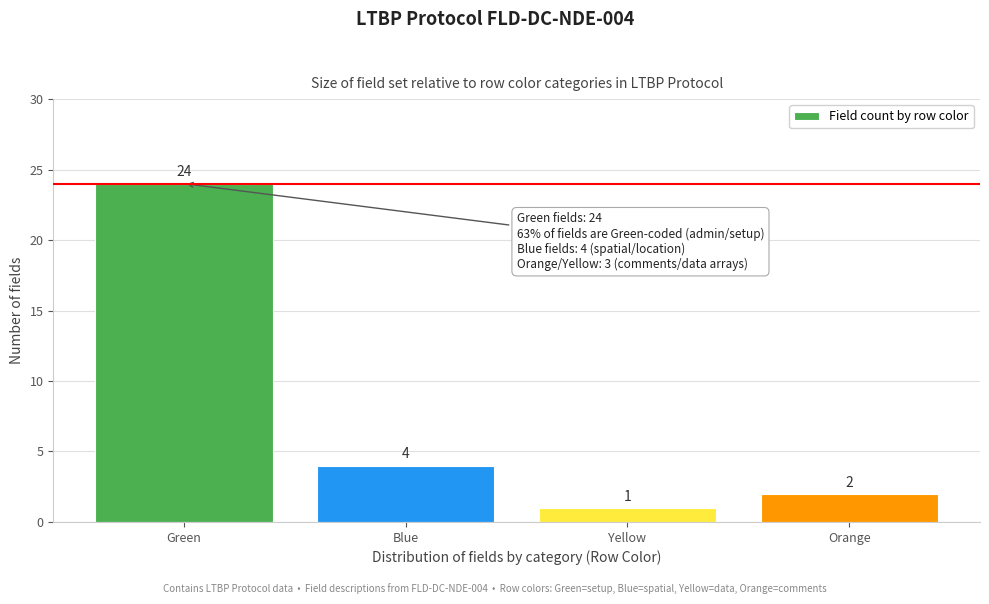

Reading left to right, extract all data points from this chart.

Green=24	Blue=4	Yellow=1	Orange=2